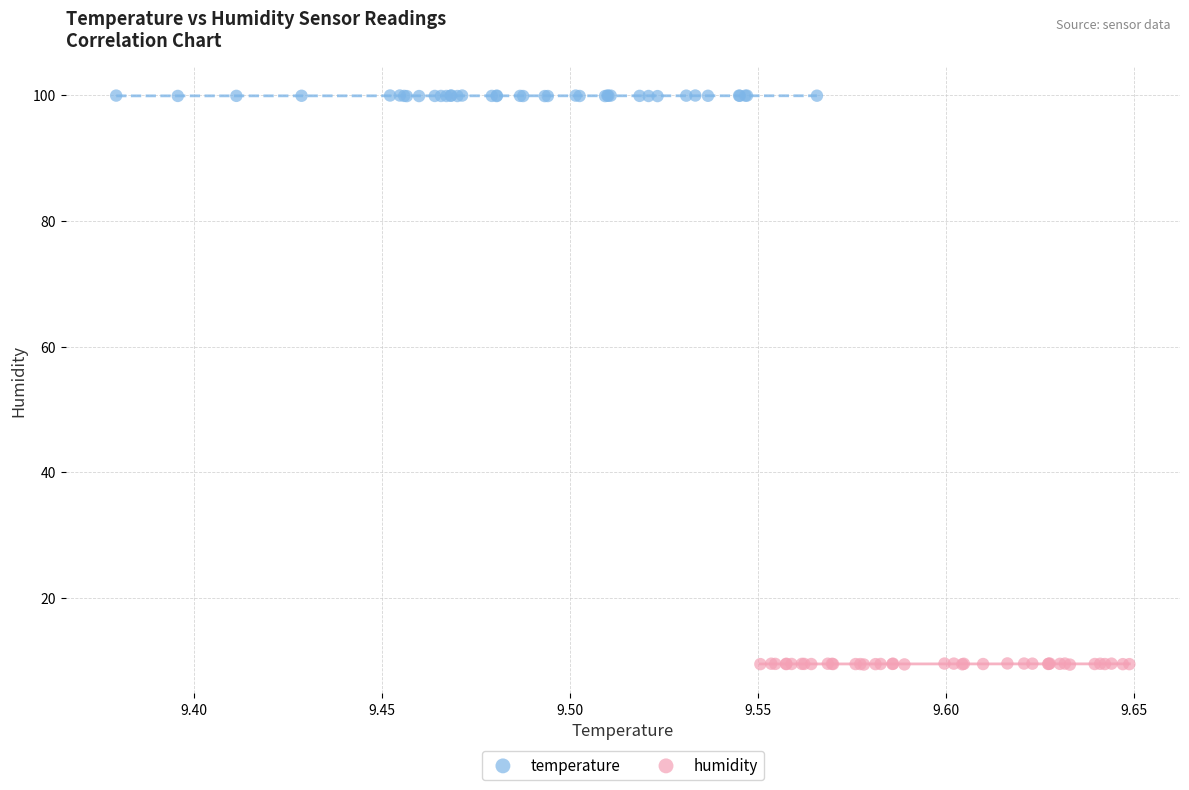

Which series contains the highest Y value?

temperature